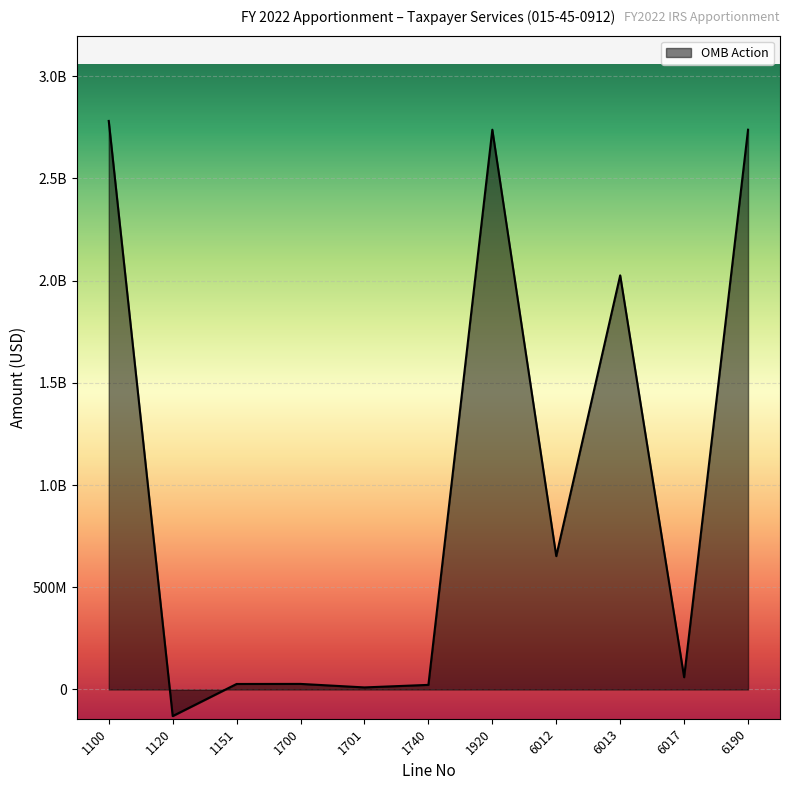

List the labels in order of value, largest first.

1100, 1920, 6190, 6013, 6012, 6017, 1700, 1151, 1740, 1701, 1120